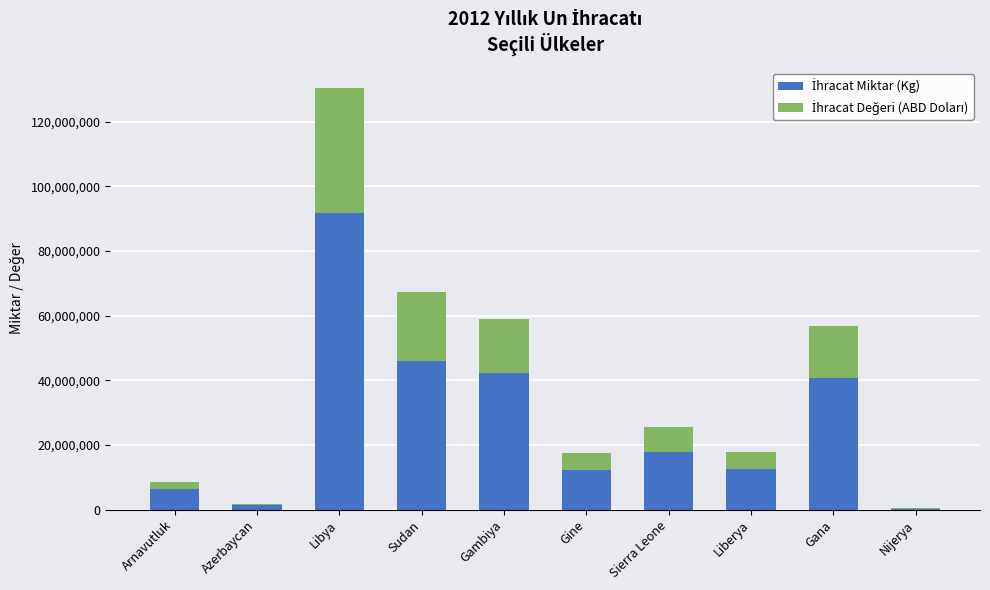

At which category is the sum across all series the highest?

Libya